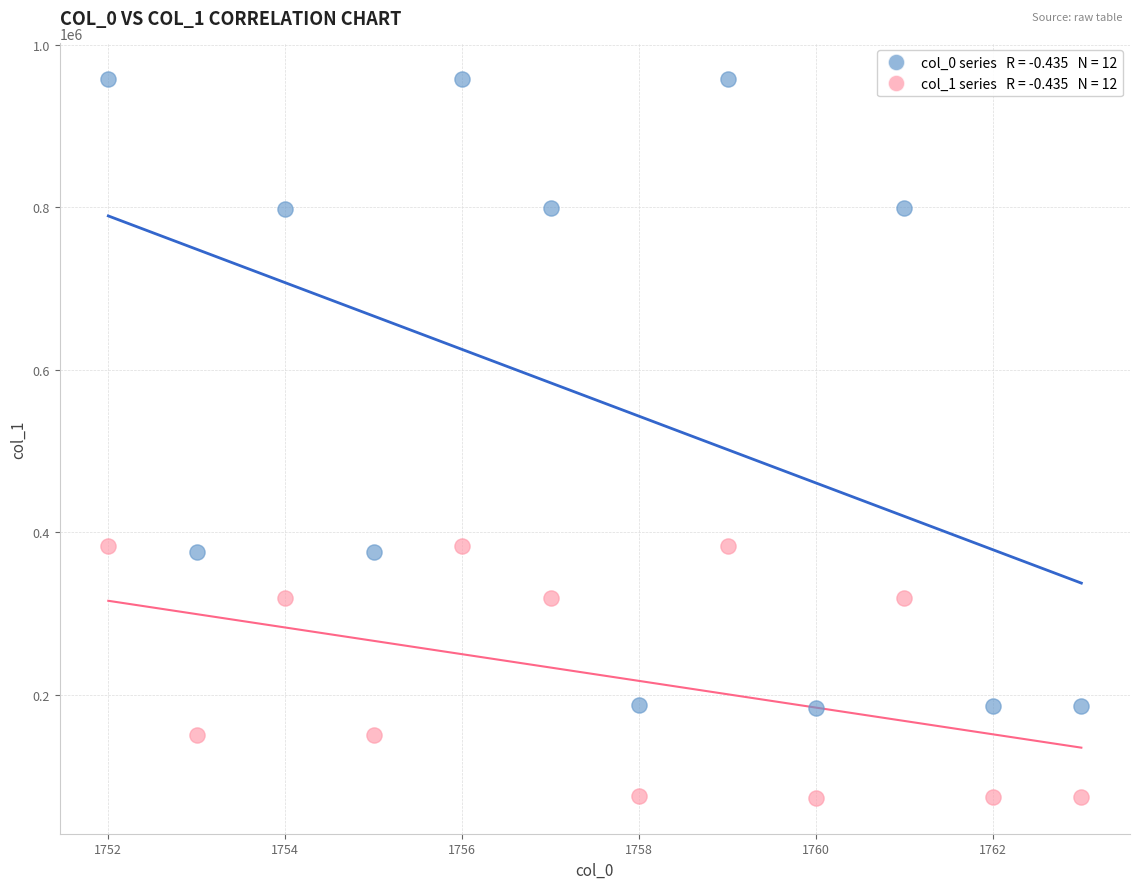

Across all data points, what is the range of Y values (max minus min)?

884054.6